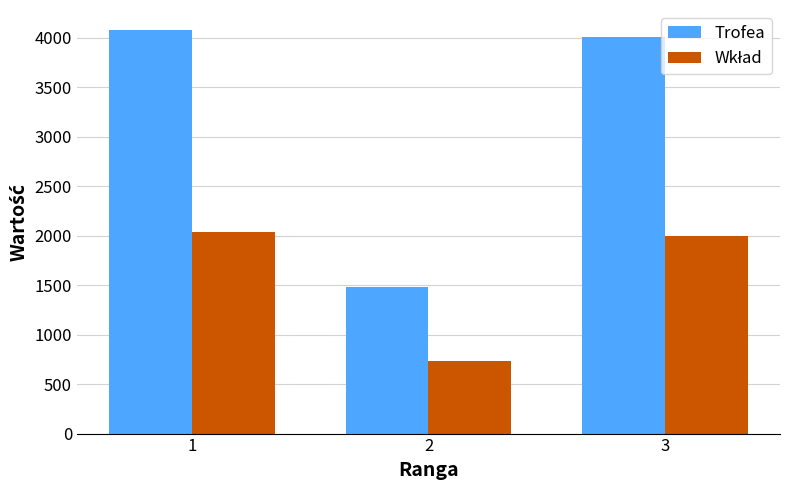

List the labels in order of Trofea value, largest first.

1, 3, 2